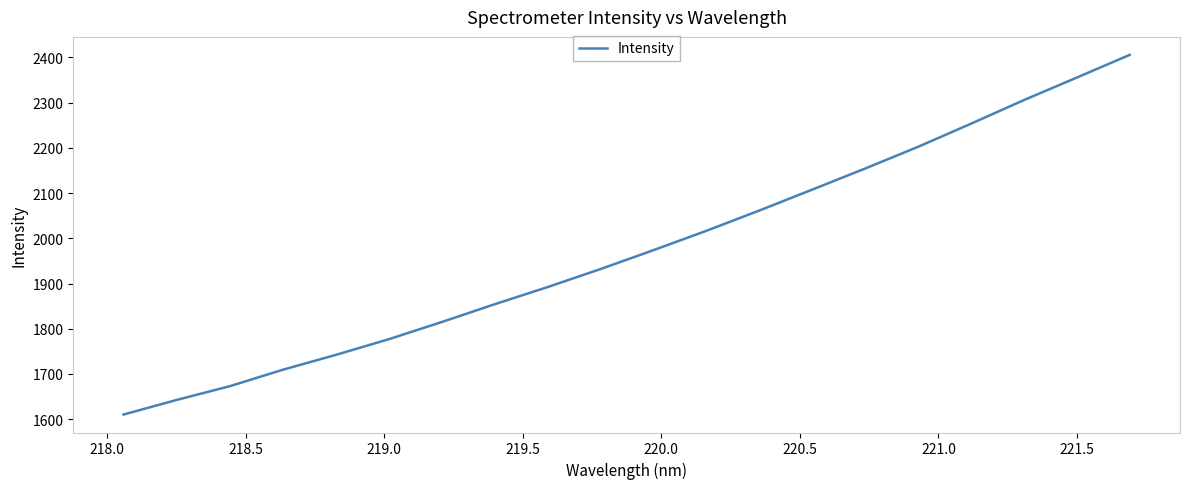

What is the minimum value shown in the chart?

1610.2